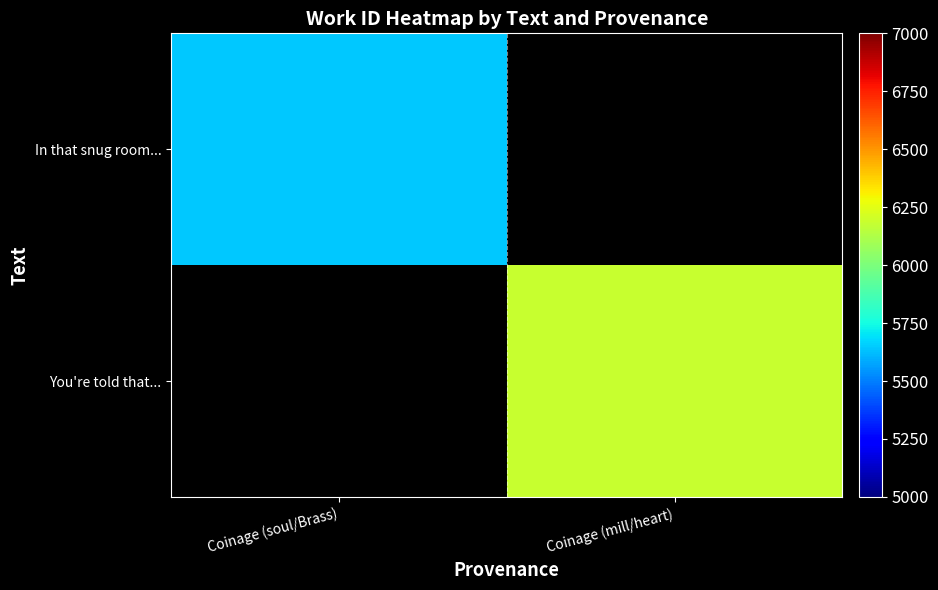

The value of You're told that... at Coinage (mill/heart) is 6187.0. True or false?

True